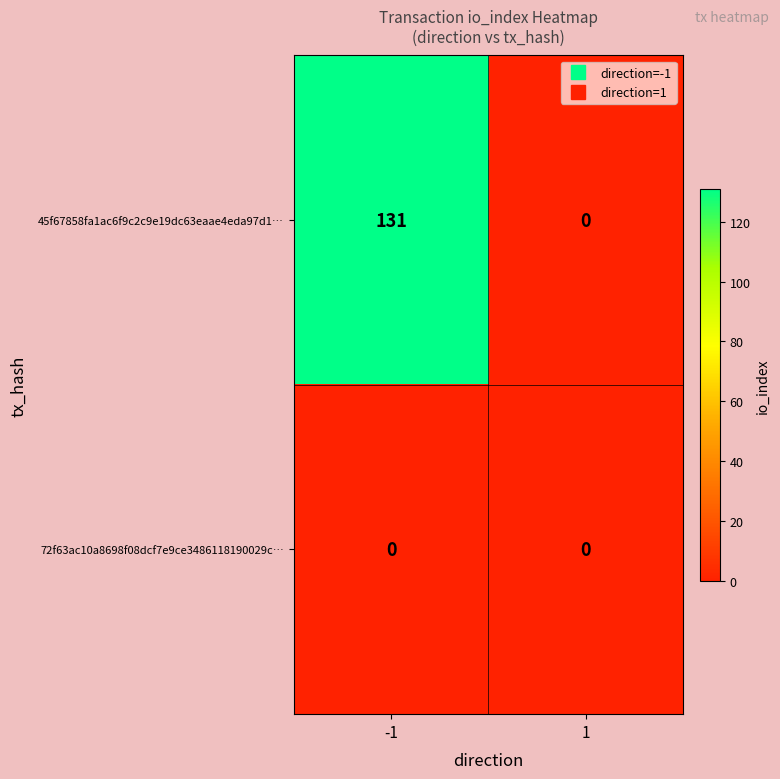

Count the number of data series in this chart.

2